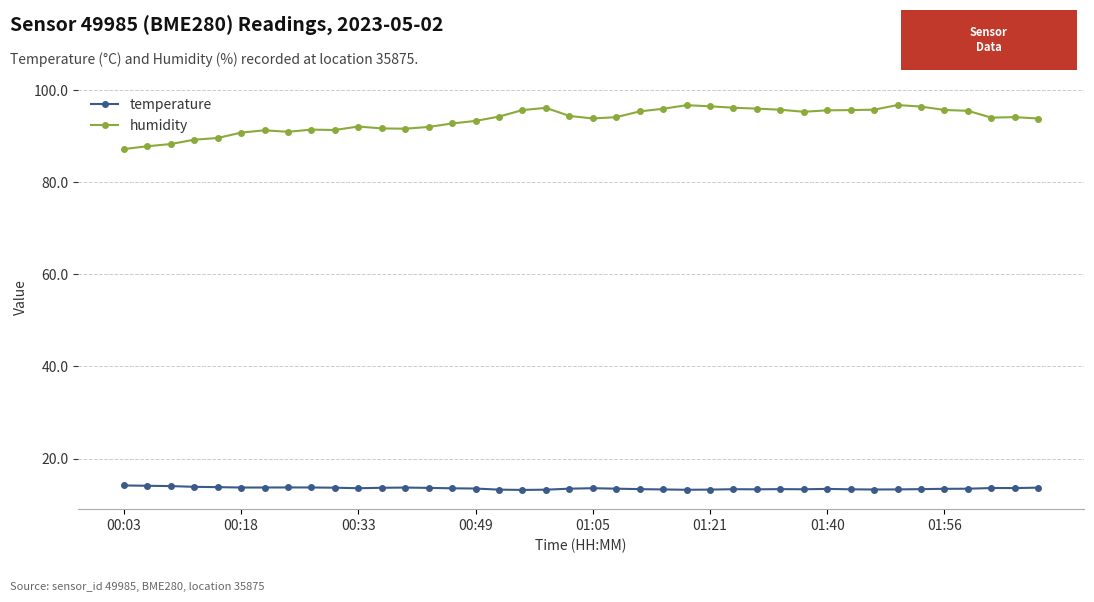

In temperature, how many points are higher than both neighbors (excluding endpoints)?

7